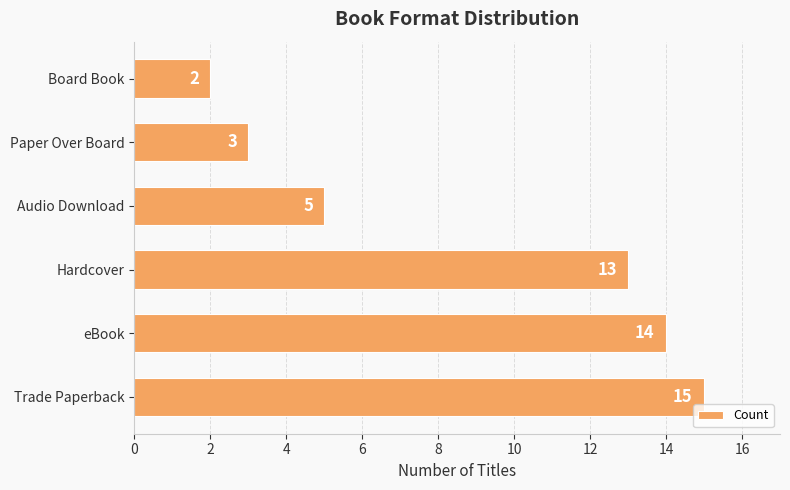

What is the greatest value displayed?

15